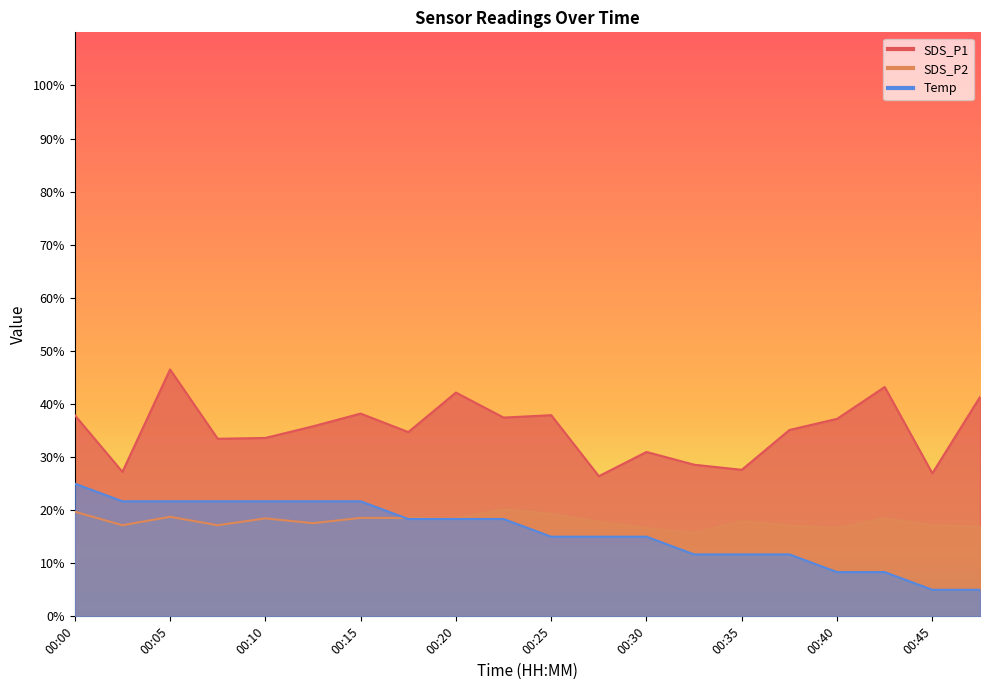

Which series has the largest range (max minus min)?

SDS_P1